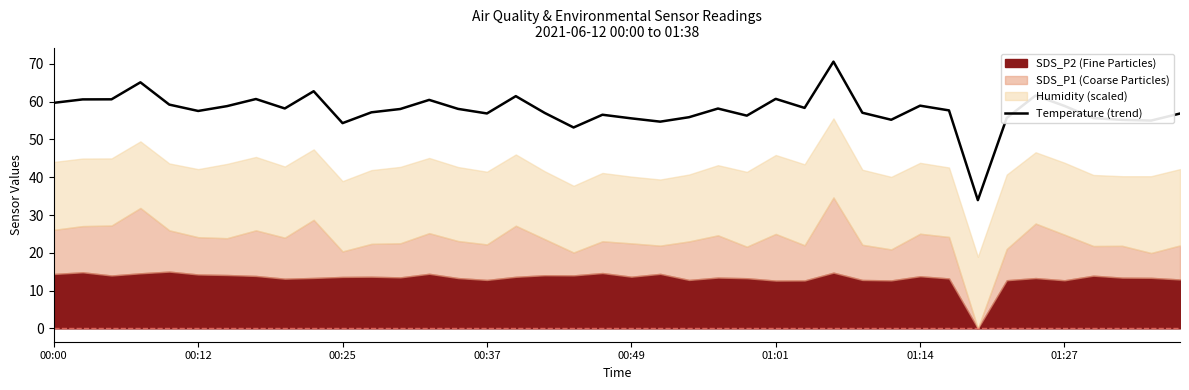

What is the greatest value displayed?

70.6